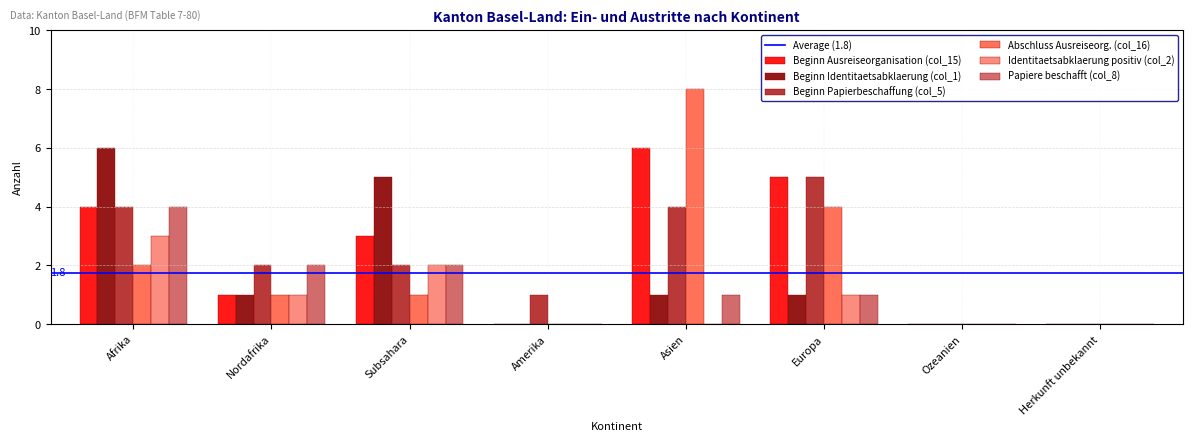

Is it true that Beginn Identitaetsabklaerung (col_1) equals 3 at Amerika?

False